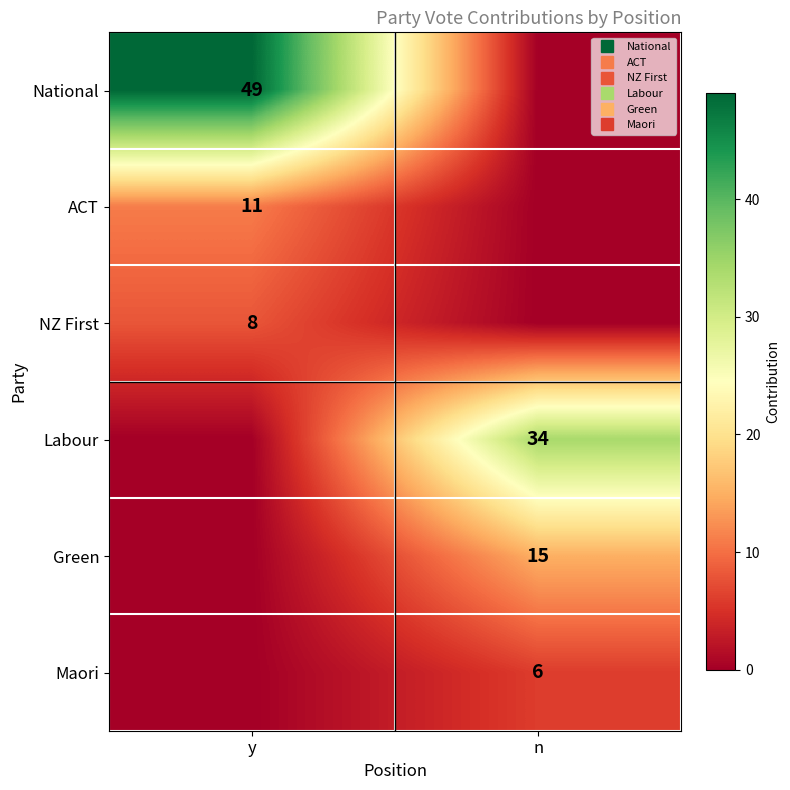

List the labels in order of Labour value, largest first.

n, y